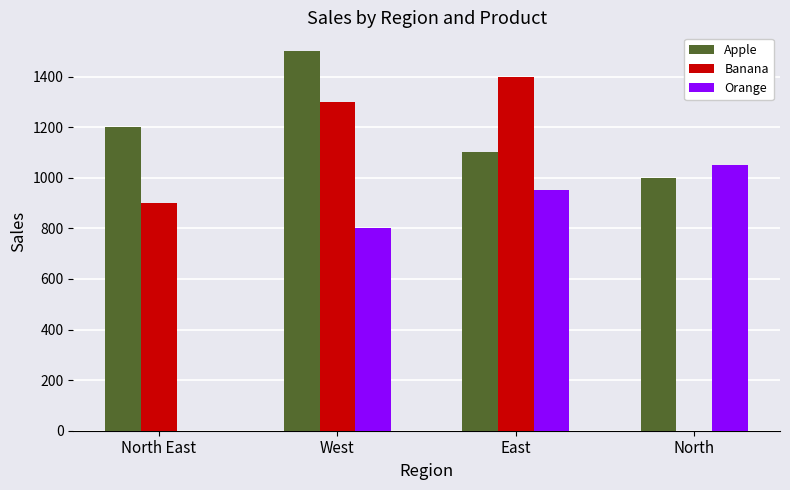

Count the number of data series in this chart.

3